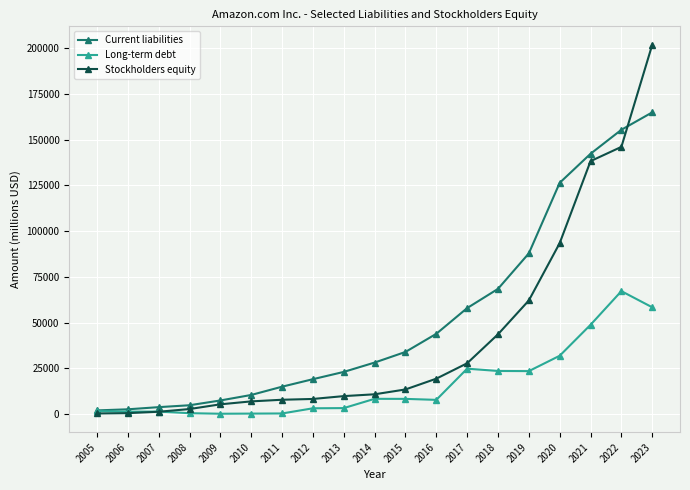

The value of Current liabilities at 2012 is 9206. True or false?

False